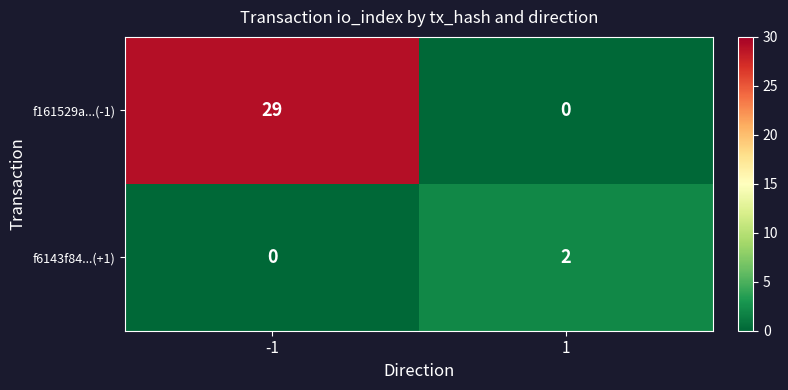

The f6143f84...(+1) series shows -1 at -1. True or false?

False